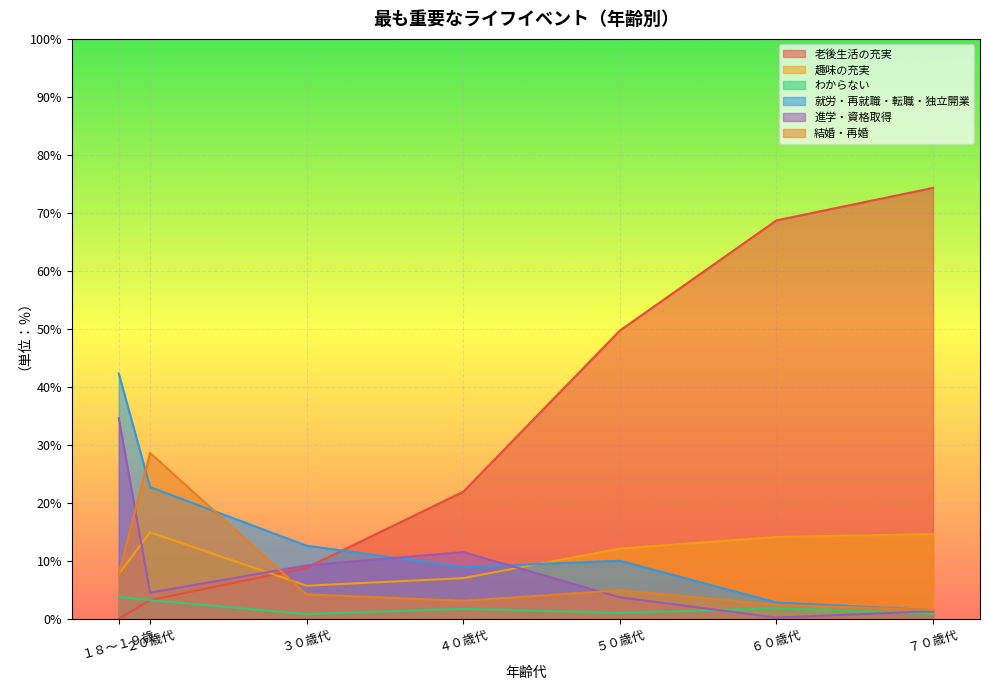

Reading left to right, list all the values displayed in this chart.

老後生活の充実: １８～１９歳=0.0	２０歳代=3.2	３０歳代=8.8	４０歳代=21.9	５０歳代=49.7	６０歳代=68.7	７０歳代=74.3
趣味の充実: １８～１９歳=7.7	２０歳代=14.9	３０歳代=5.7	４０歳代=7.0	５０歳代=12.1	６０歳代=14.1	７０歳代=14.6
わからない: １８～１９歳=3.8	２０歳代=3.2	３０歳代=0.8	４０歳代=1.7	５０歳代=1.0	６０歳代=1.8	７０歳代=0.8
就労・再就職・転職・独立開業: １８～１９歳=42.3	２０歳代=22.7	３０歳代=12.6	４０歳代=8.9	５０歳代=10.0	６０歳代=2.8	７０歳代=1.5
進学・資格取得: １８～１９歳=34.6	２０歳代=4.5	３０歳代=9.2	４０歳代=11.5	５０歳代=3.7	６０歳代=0.2	７０歳代=1.3
結婚・再婚: １８～１９歳=7.7	２０歳代=28.6	３０歳代=4.2	４０歳代=3.1	５０歳代=4.9	６０歳代=2.4	７０歳代=1.5